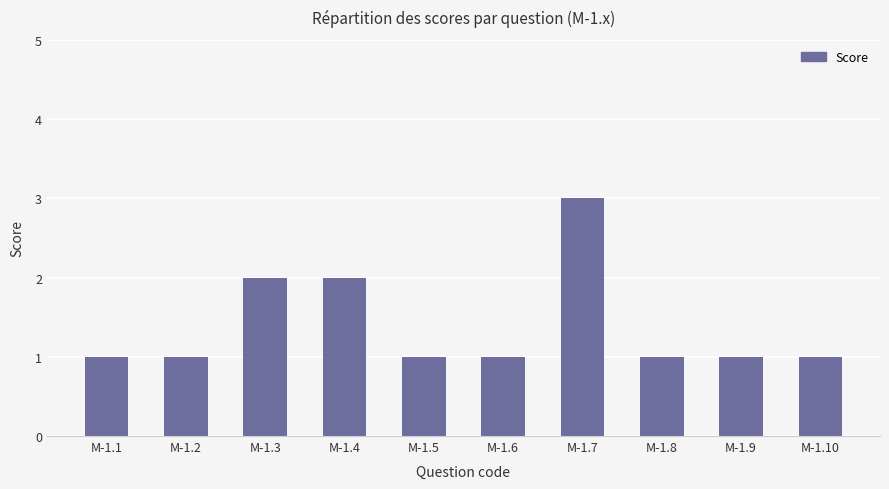

What is the smallest value displayed?

1